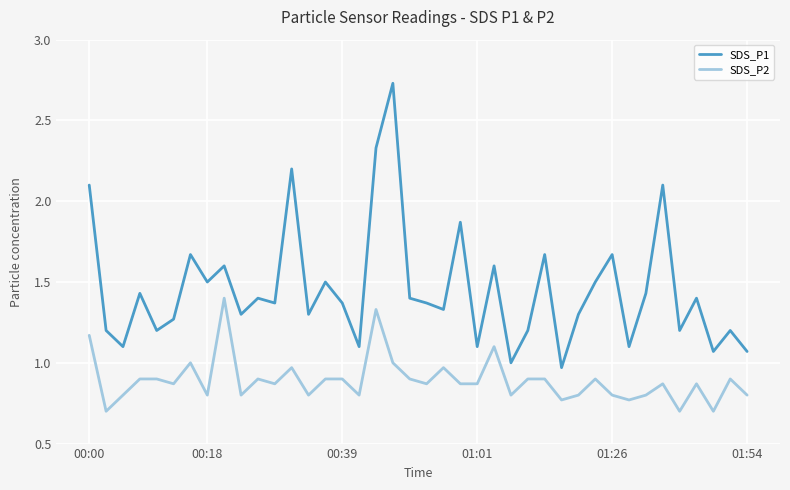

How many interior local peaks does the SDS_P1 series have?

14